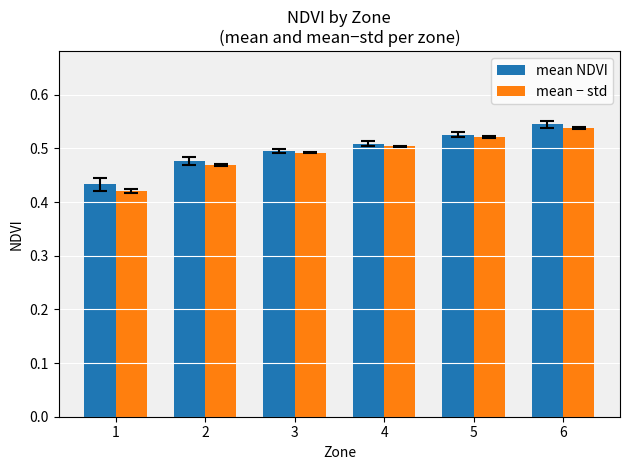

Between 1 and 5, which series saw the biggest shift?

mean − std